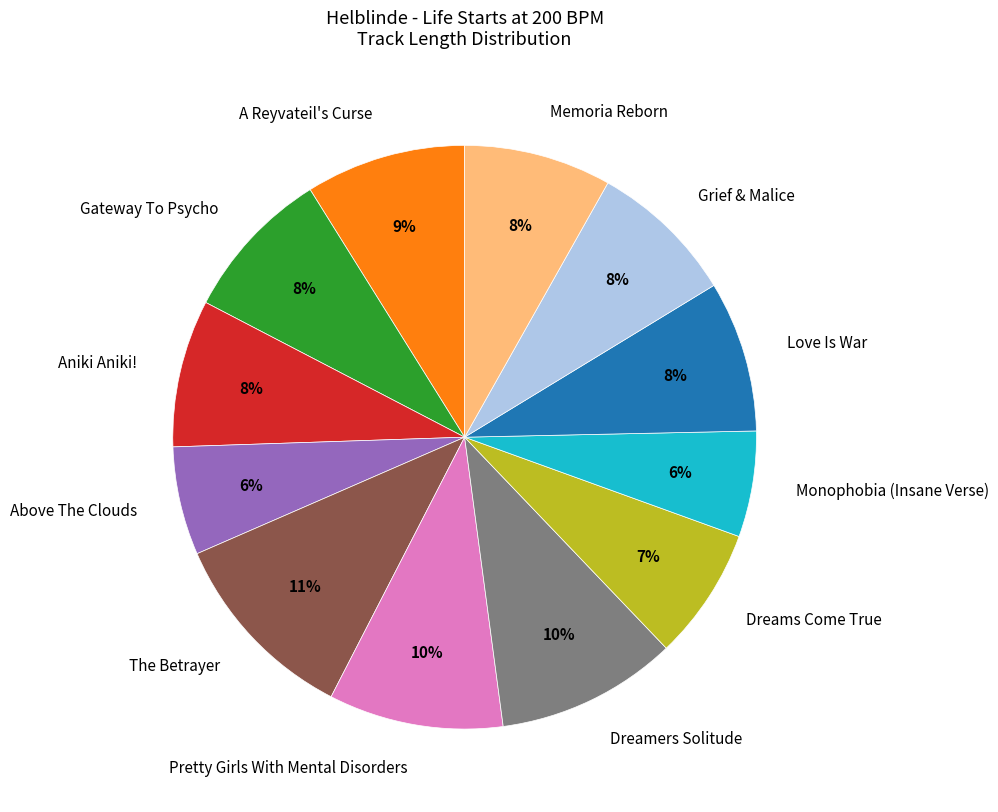

Combined, do Aniki Aniki! and Monophobia (Insane Verse) account for over 50%?

No